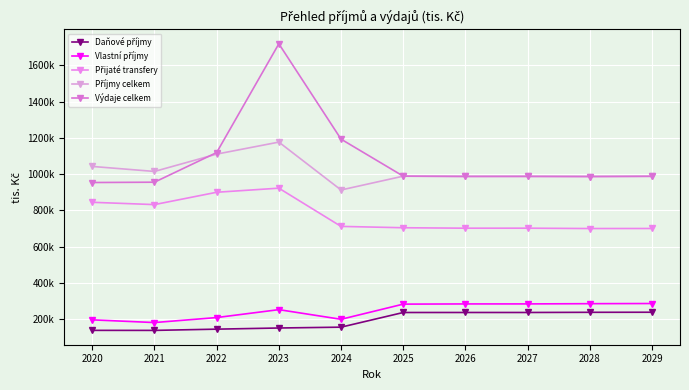

The Vlastní příjmy series shows 253776.3 at 2023. True or false?

True